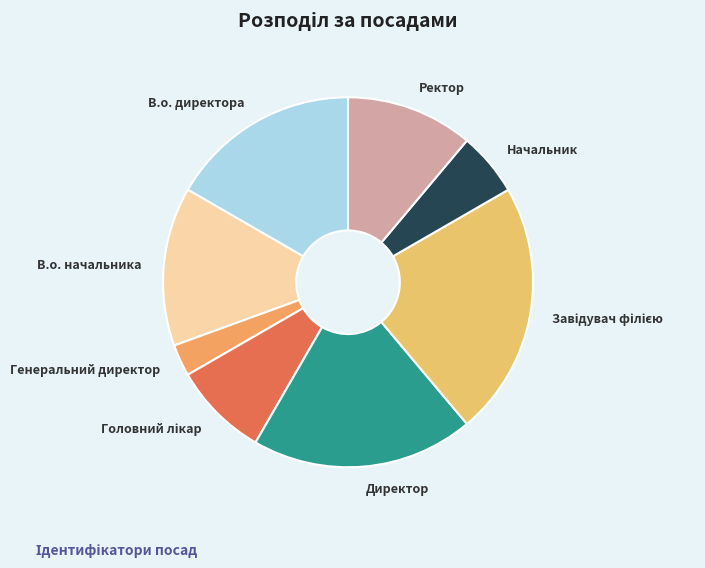

Which category has the smallest portion of the pie?

Генеральний директор